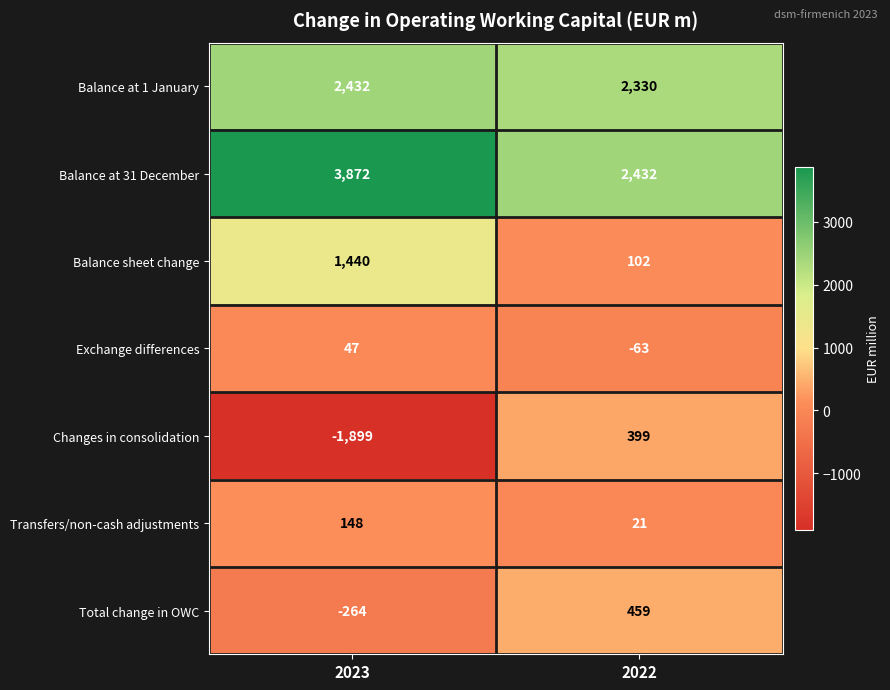

Reading left to right, transcribe all the data shown in this chart.

Balance at 1 January: 2023=2432	2022=2330
Balance at 31 December: 2023=3872	2022=2432
Balance sheet change: 2023=1440	2022=102
Exchange differences: 2023=47	2022=-63
Changes in consolidation: 2023=-1899	2022=399
Transfers/non-cash adjustments: 2023=148	2022=21
Total change in OWC: 2023=-264	2022=459